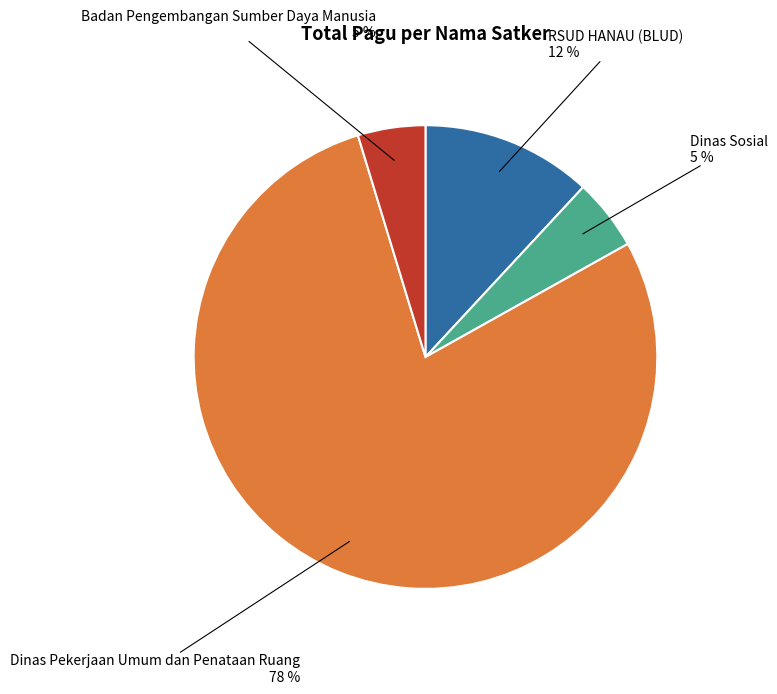

Combined, do Dinas Sosial and RSUD HANAU (BLUD) account for over 50%?

No